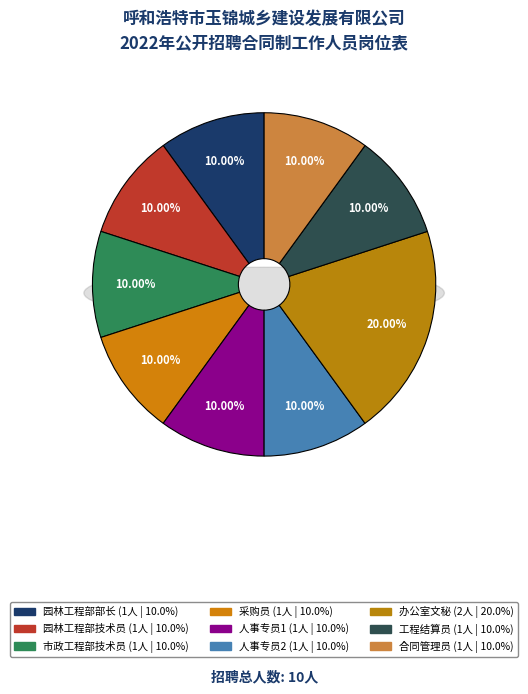

The 工程结算员 slice represents 1% of the pie. True or false?

False